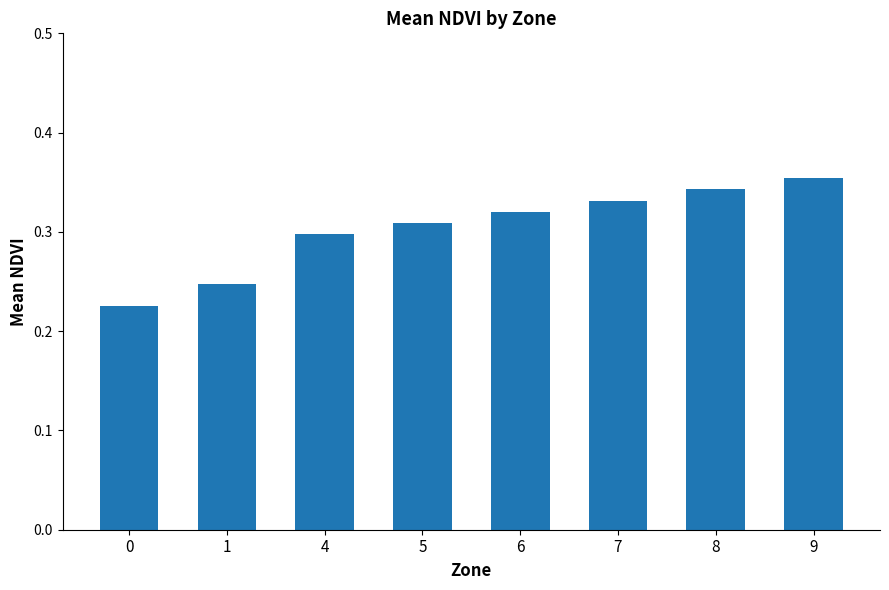

Which category has the highest value across all series?

9